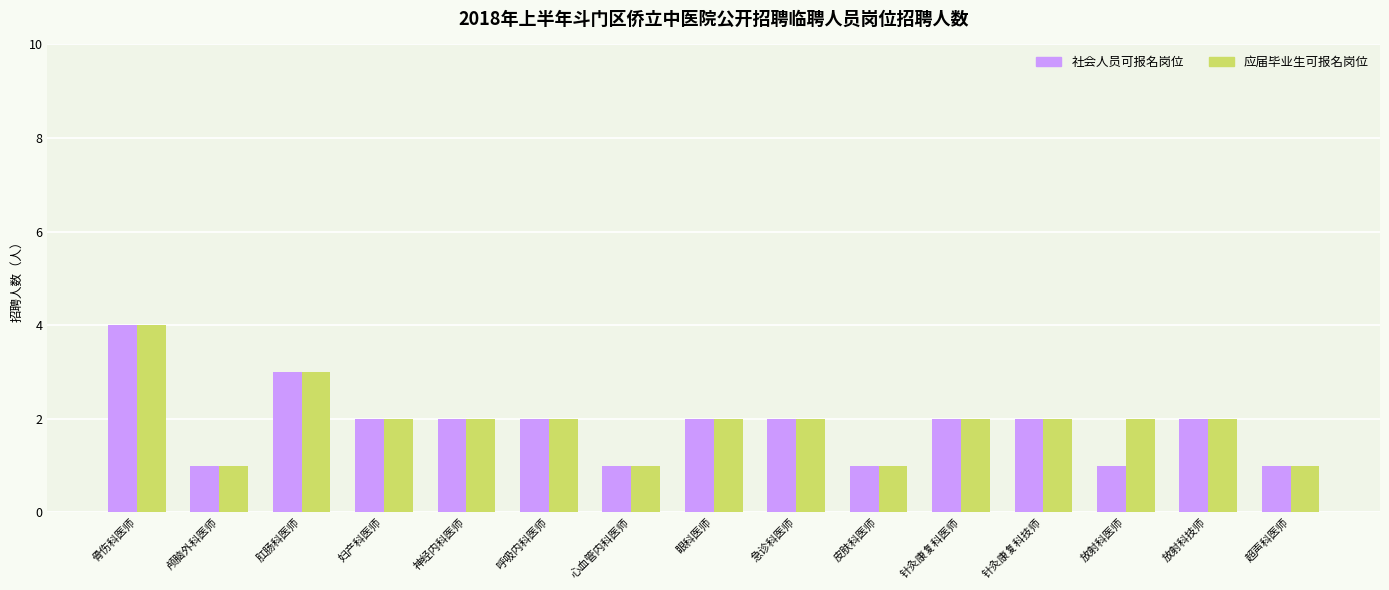

At which category is the sum across all series the highest?

骨伤科医师